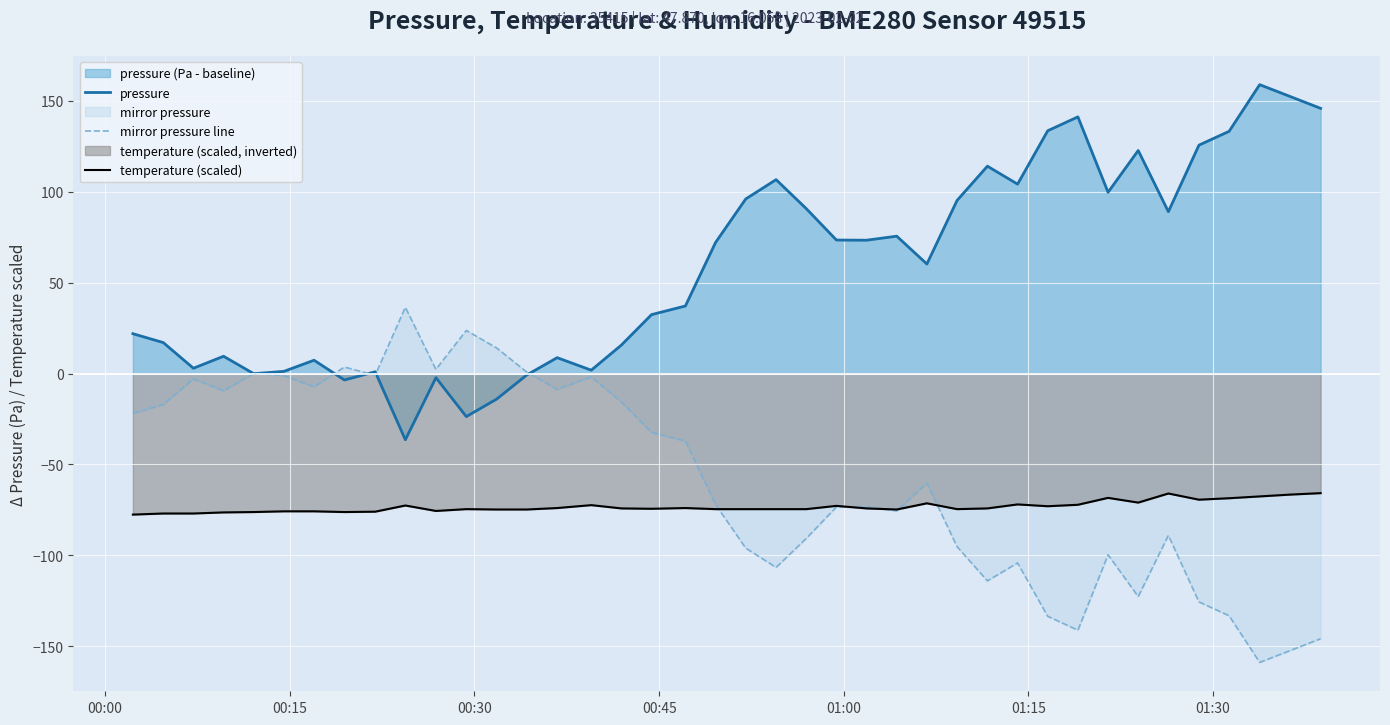

How many values in the pressure series are below 72?

20